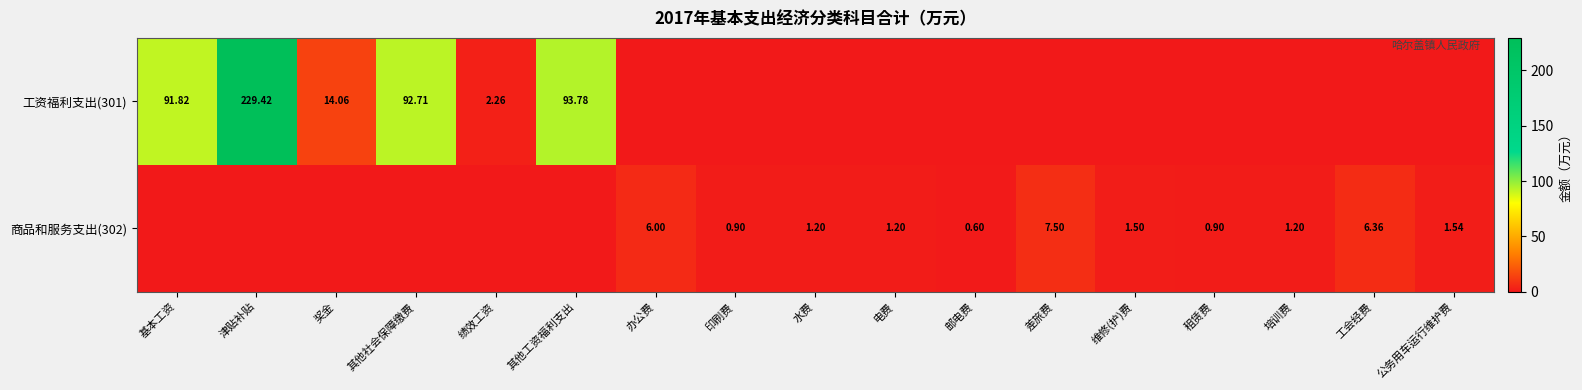

Is it true that 商品和服务支出(302) equals 4.7 at 津贴补贴?

False